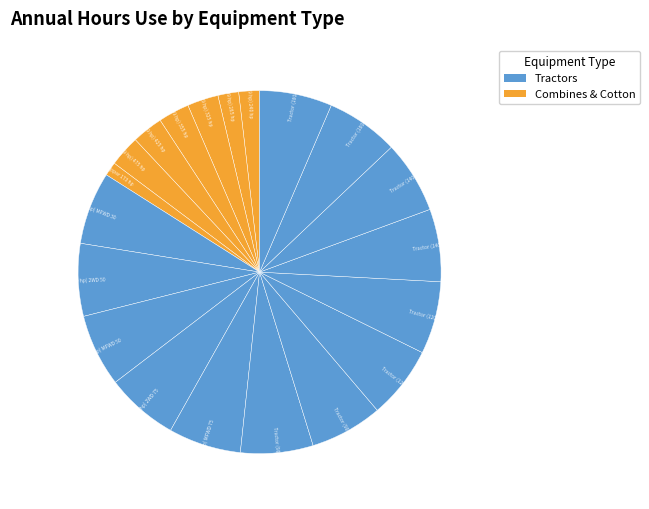

Count the number of slices in the pie.

20